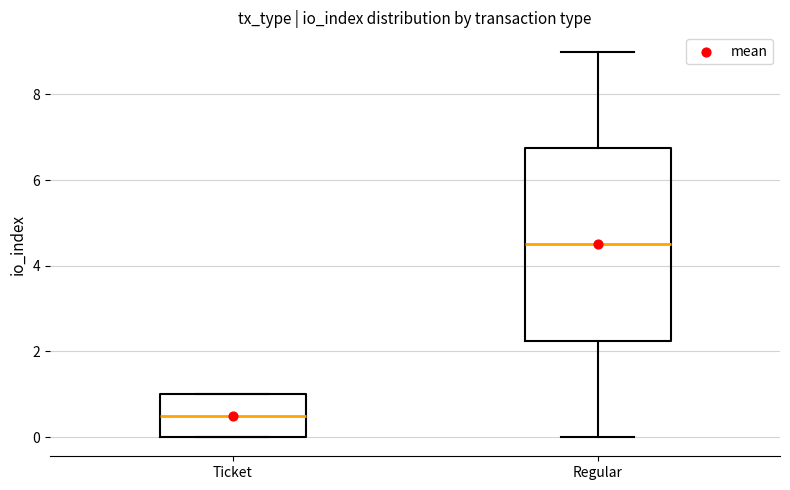

Reading left to right, transcribe this box plot: for each box, give where its median line is, the range the box spans, and where its two whiskers end, as read against the y-axis. The values are not printed on the chart, so give them approximately, as read against the axis.

Ticket: median 0.6, box 0.0 to 1.0, whiskers 0.0 to 1.0
Regular: median 4.6, box 2.2 to 6.8, whiskers 0.0 to 9.0